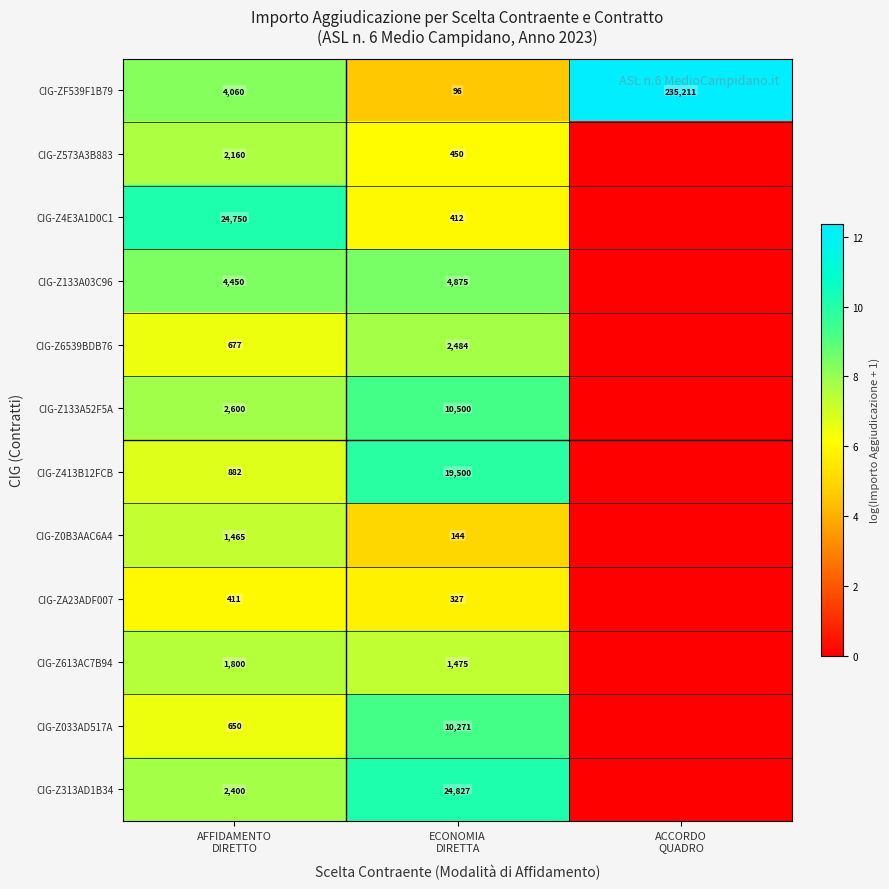

Where does the CIG-Z0B3AAC6A4 series first go above 4?

AFFIDAMENTO DIRETTO